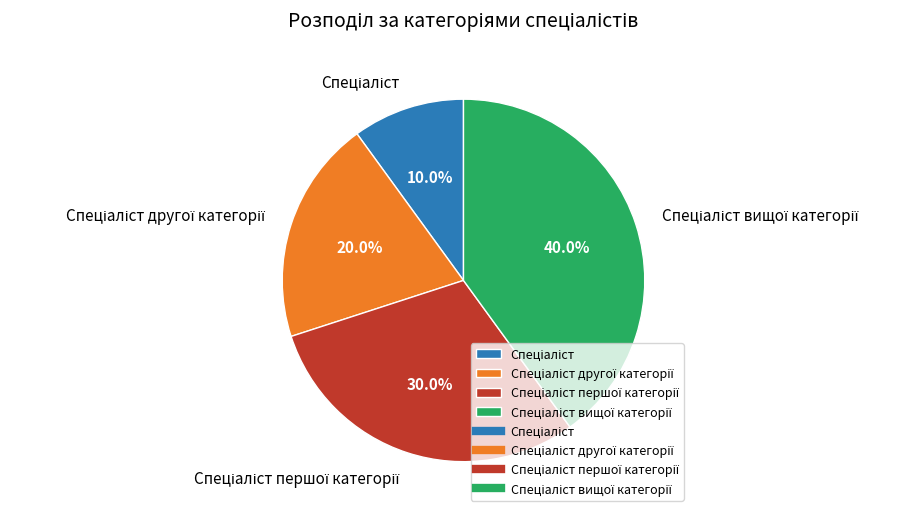

Does any single category account for the majority?

No